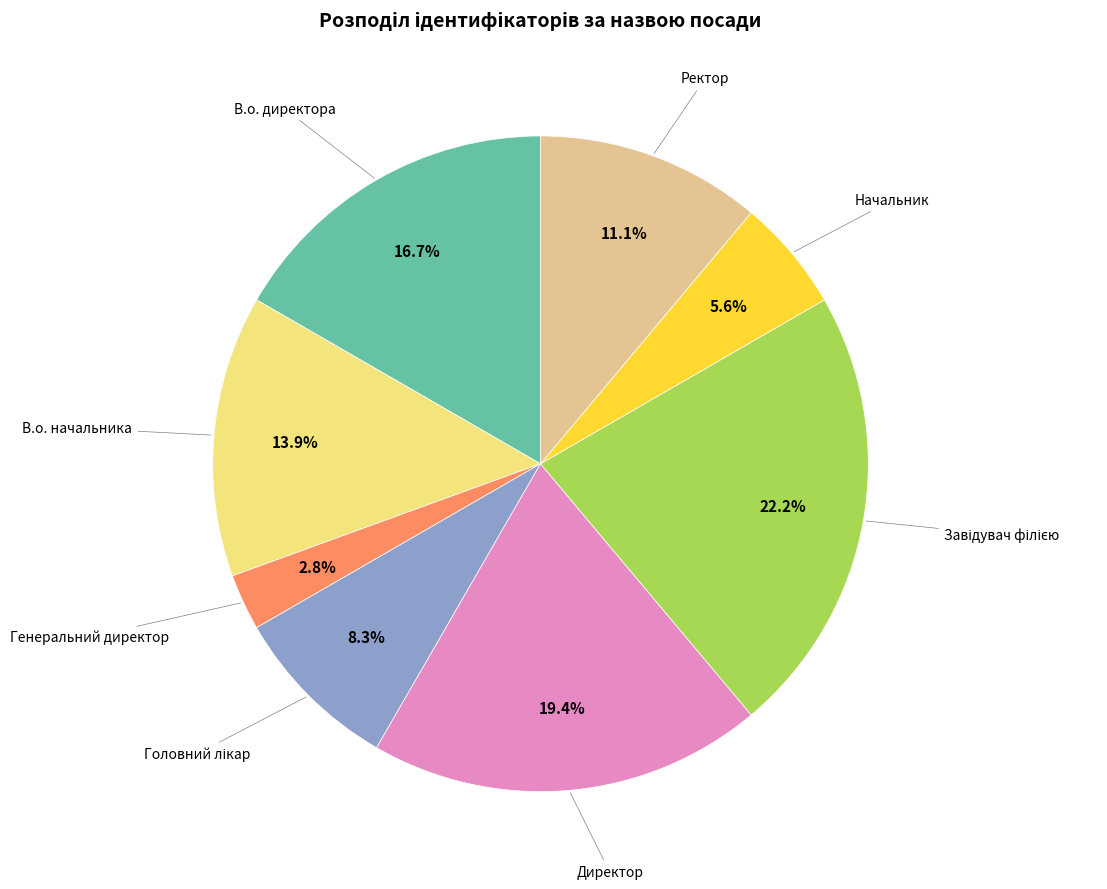

Is there any slice that represents more than half of the pie?

No